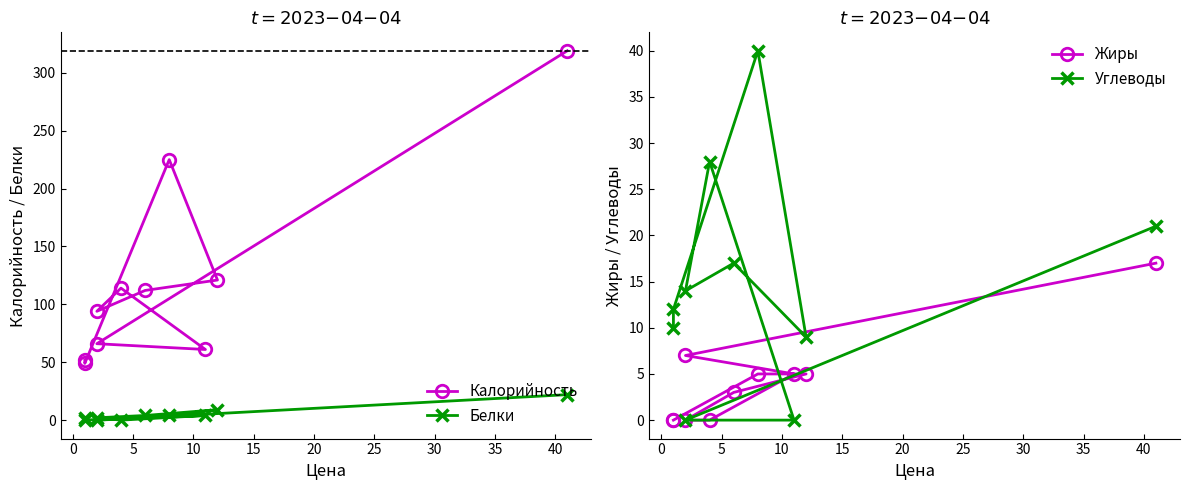

Is the value of Калорийность at 20 greater than the value of Жиры at 20?

Yes